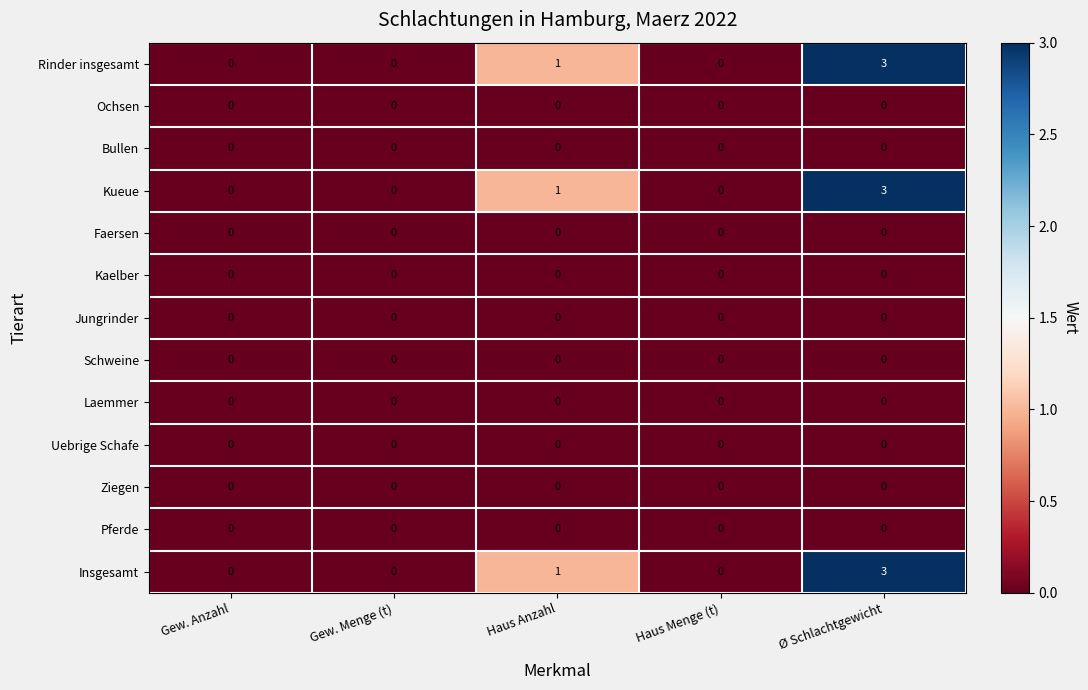

At which category is the sum across all series the highest?

Ø Schlachtgewicht